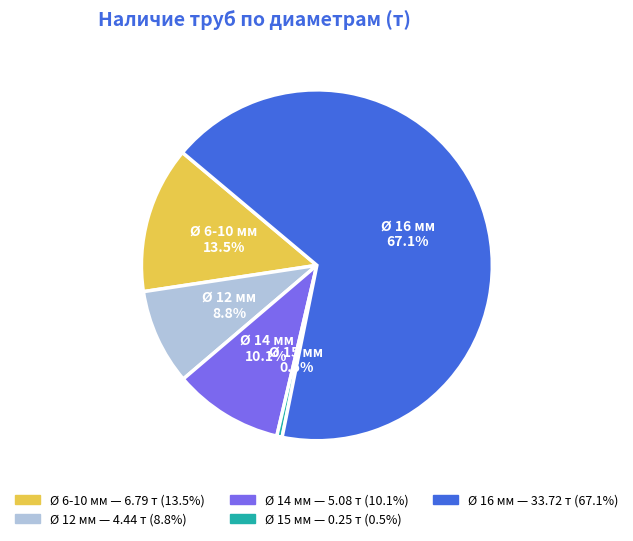

Count the number of slices in the pie.

5